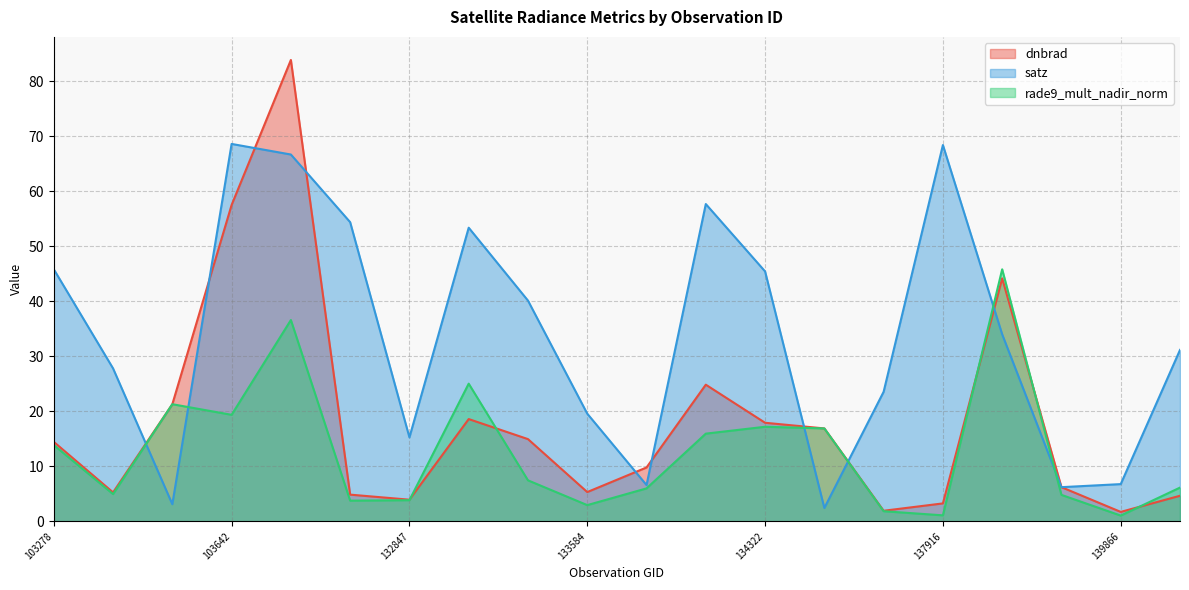

What is the difference between the dnbrad values at 133762 and 139283?

3.6